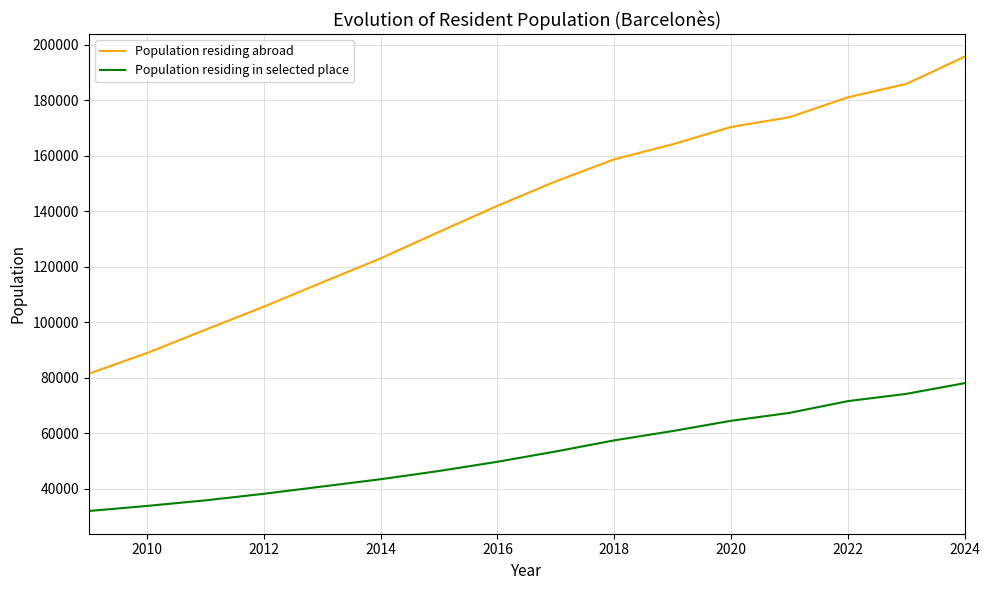

Which series has the largest range (max minus min)?

Population residing abroad